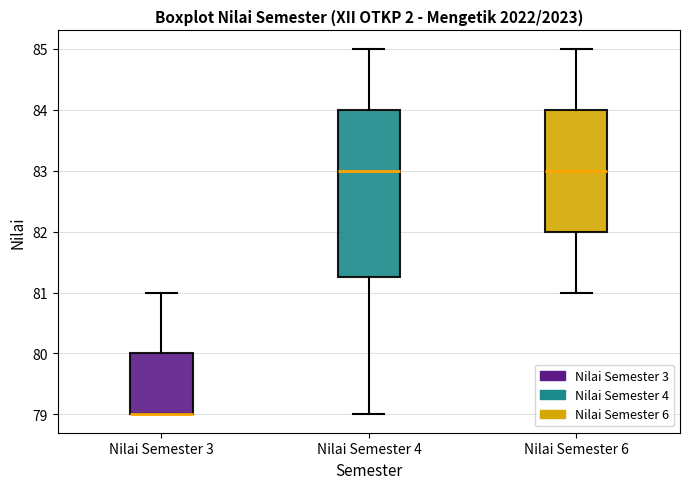

Where is the lower edge of the box for Nilai Semester 3 on the y-axis? The values are not printed on the chart, so give them approximately, as read against the axis.

79.0